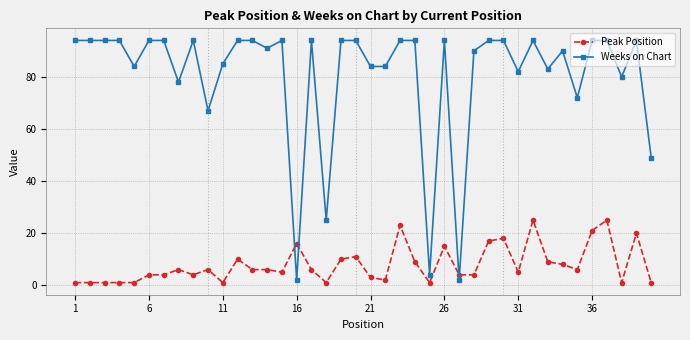

Which series has the widest spread of values?

Weeks on Chart